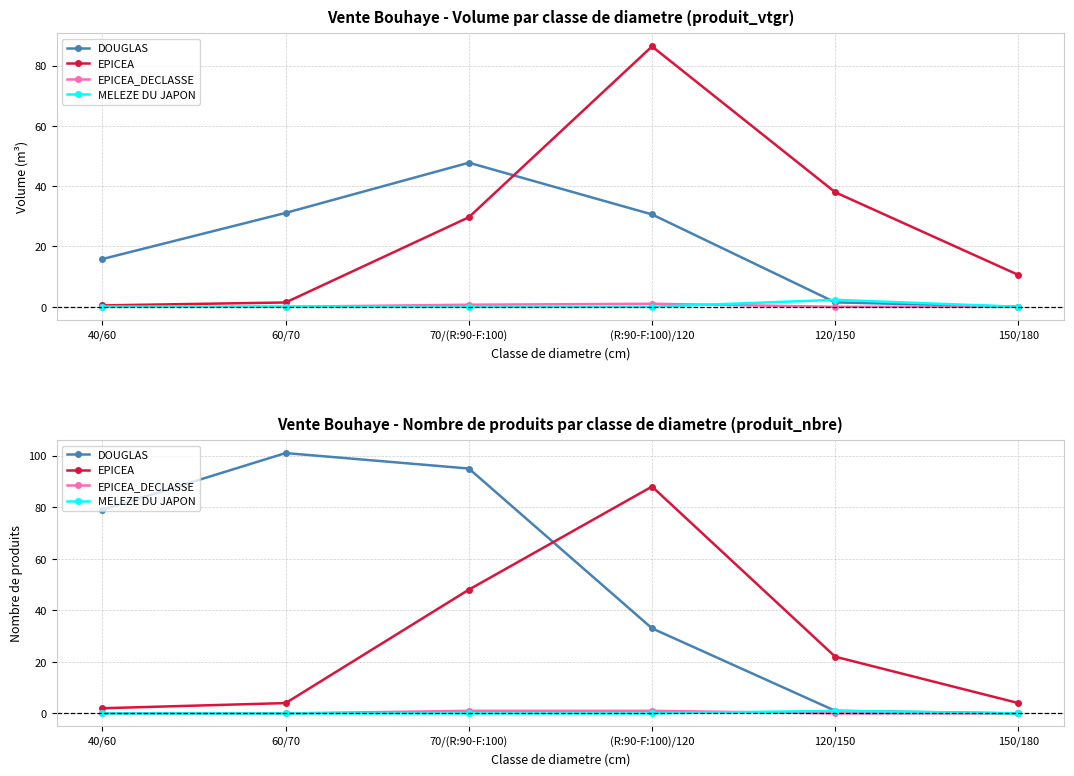

What is the difference between the EPICEA_DECLASSE values at 120/150 and 70/(R:90-F:100)?

1